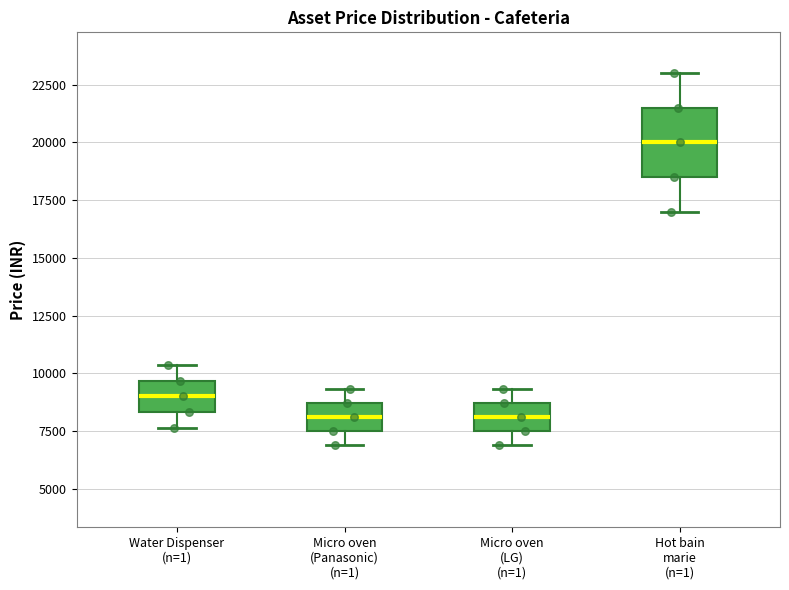

Which box is the tallest, from its lower edge to its upper edge?

Hot bain marie (n=1)